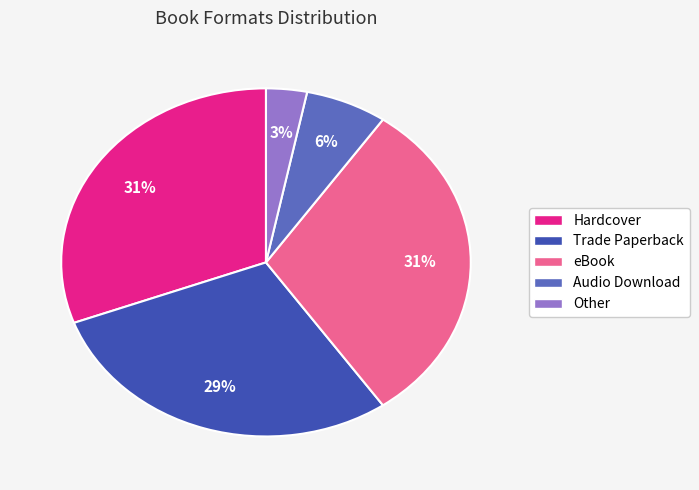

Does Audio Download represent more than half of the total?

No